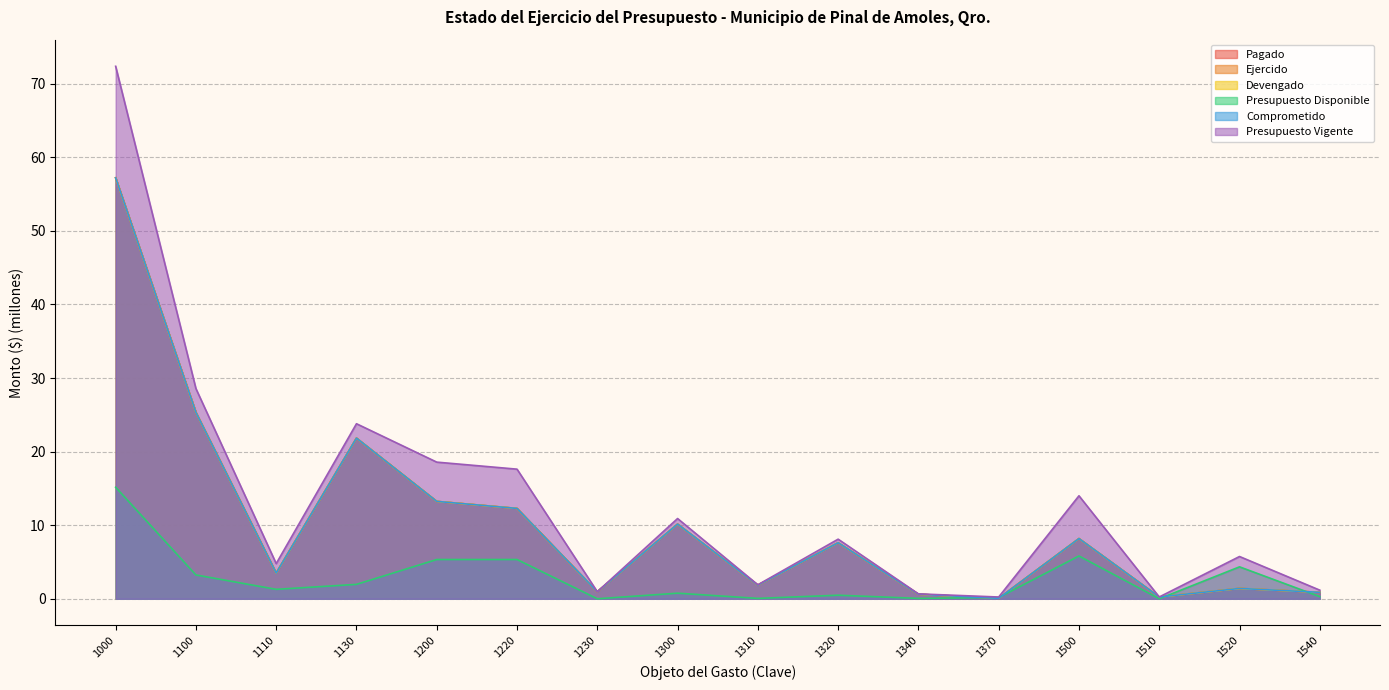

Rank the series by their maximum value, from lowest to highest.

Presupuesto Disponible, Pagado, Ejercido, Devengado, Comprometido, Presupuesto Vigente